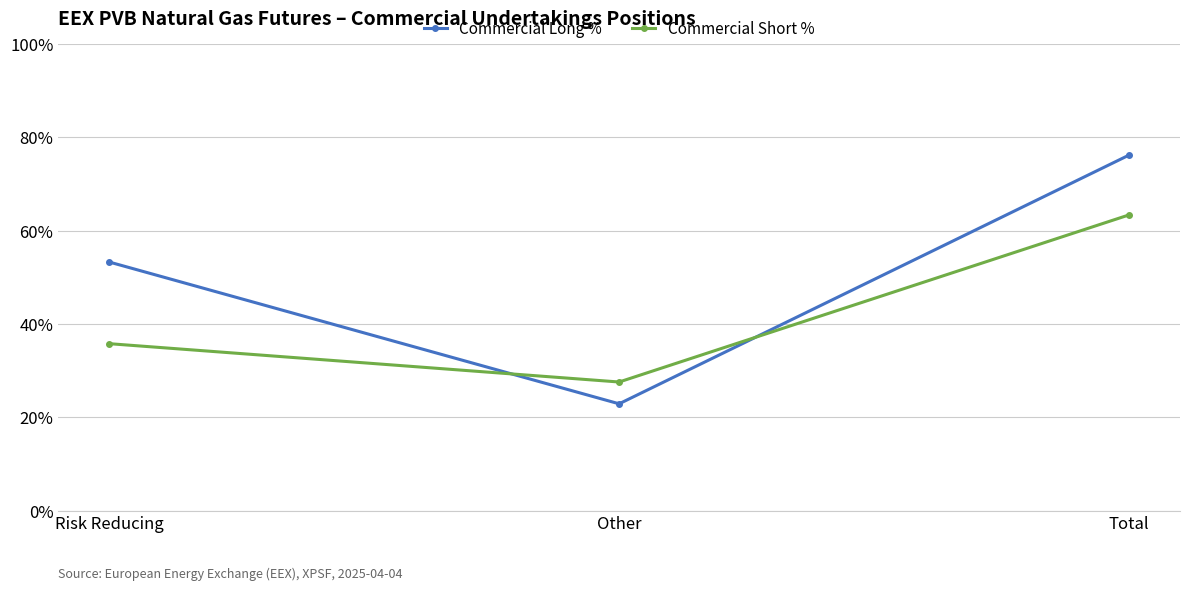

What value does the Commercial Short % series have at Risk Reducing?

35.8